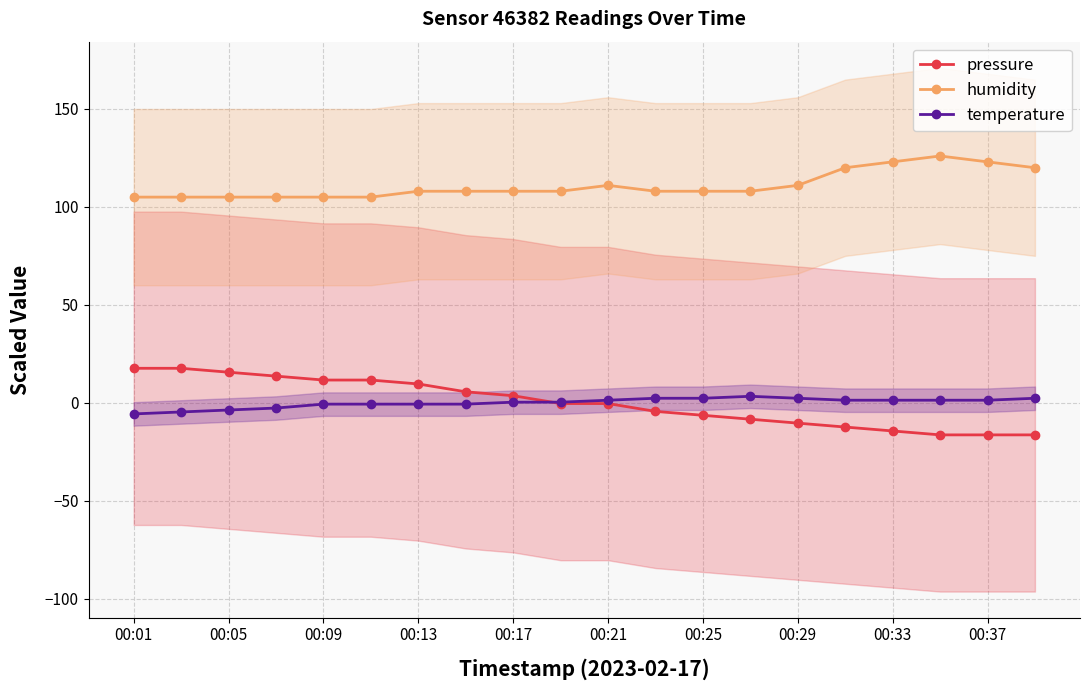

What is the value of the temperature point at the 9th from the left?

0.3